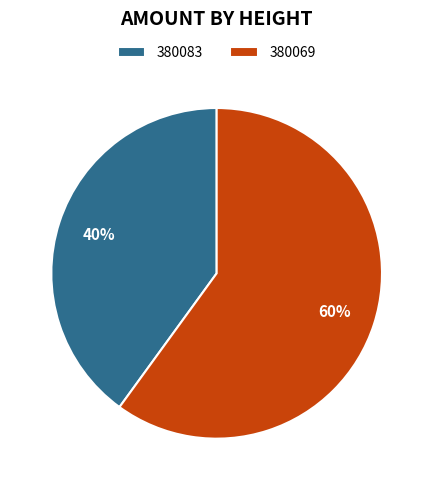

Which slice represents more than half of the pie?

380069